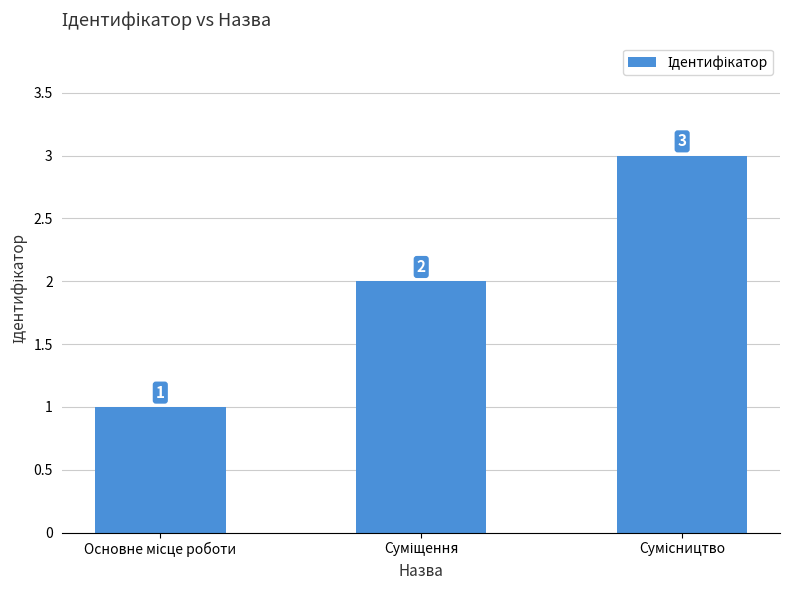

What is the value of the 1st bar from the left?

1